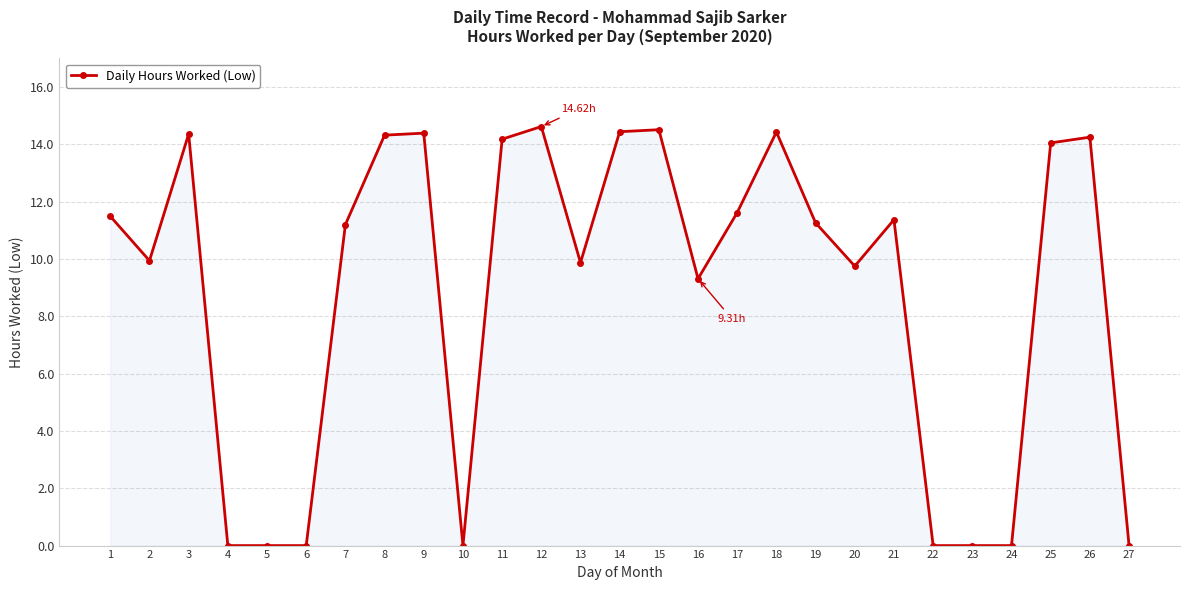

What is the difference between the values at 23 and 2?

9.9